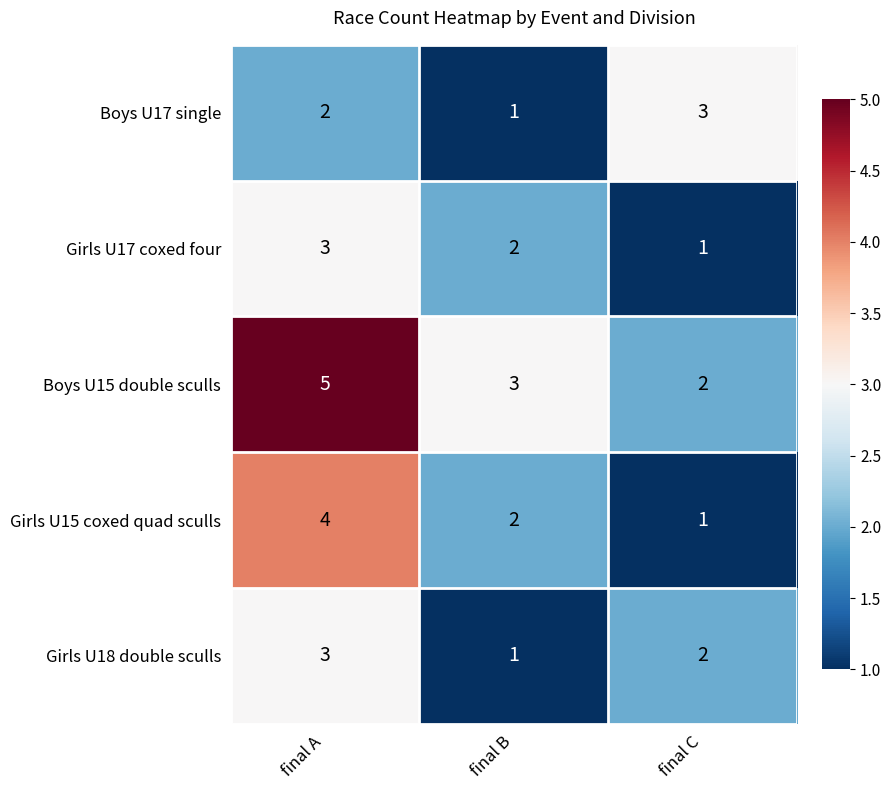

How many Girls U17 coxed four values are between 1 and 3?

3